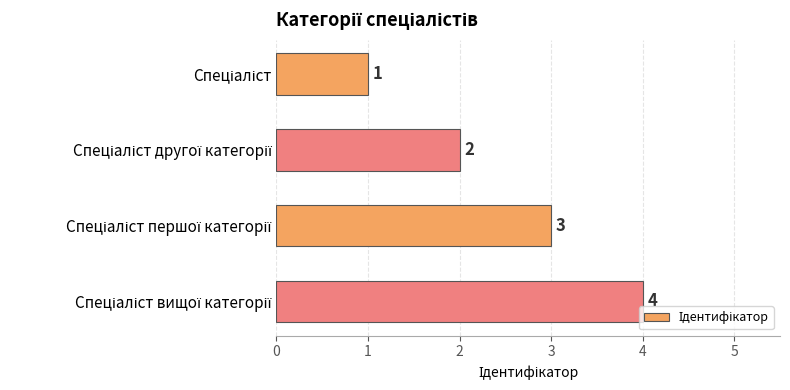

What is the sum of all values?

10